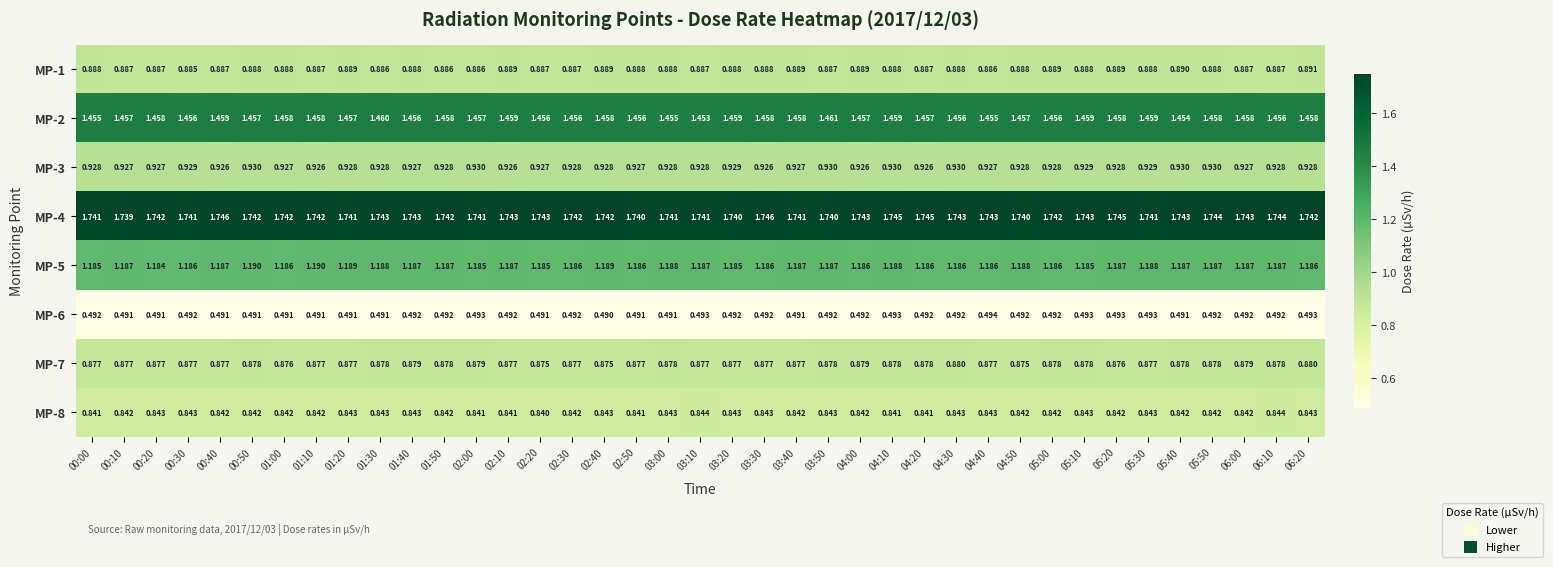

Is the value of MP-3 at 00:00 greater than the value of MP-5 at 04:30?

No